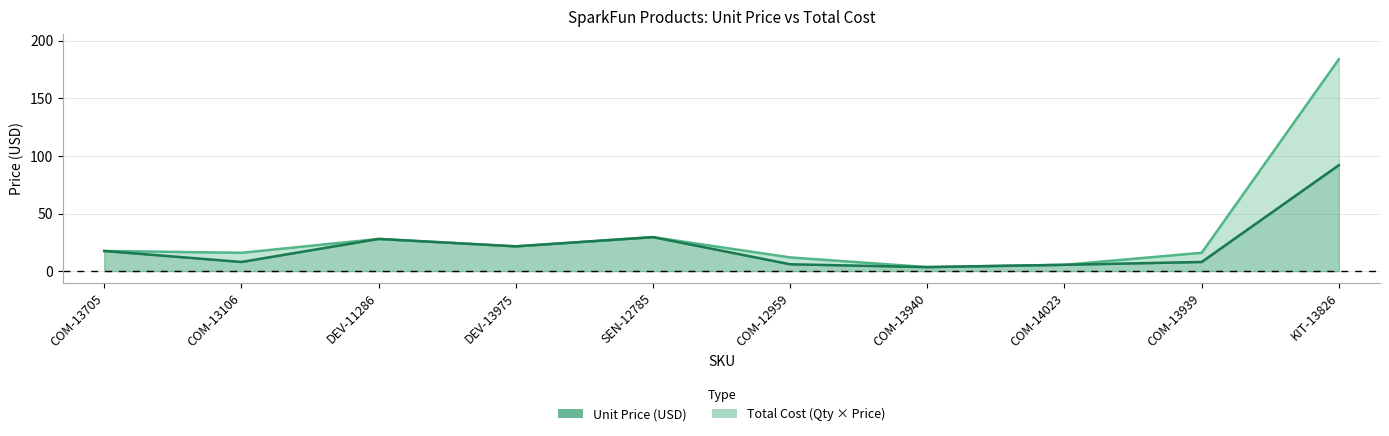

Reading left to right, extract all data points from this chart.

Price (USD): 17.5	8.0	27.9	21.5	29.5	6.0	3.5	5.5	8.0	92.0
Total Cost: 17.5	15.9	27.9	21.5	29.5	11.9	3.5	5.5	15.9	183.9